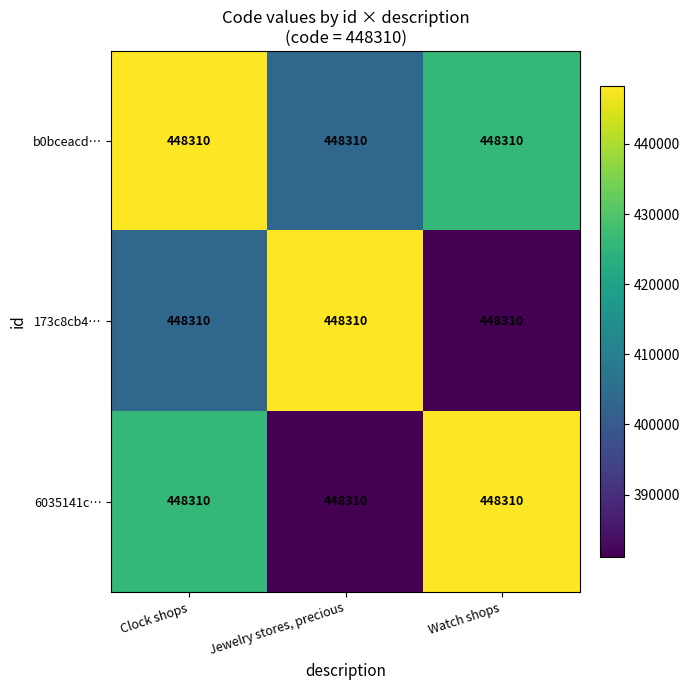

What is the lowest value of the b0bceacd… series?

403479.0